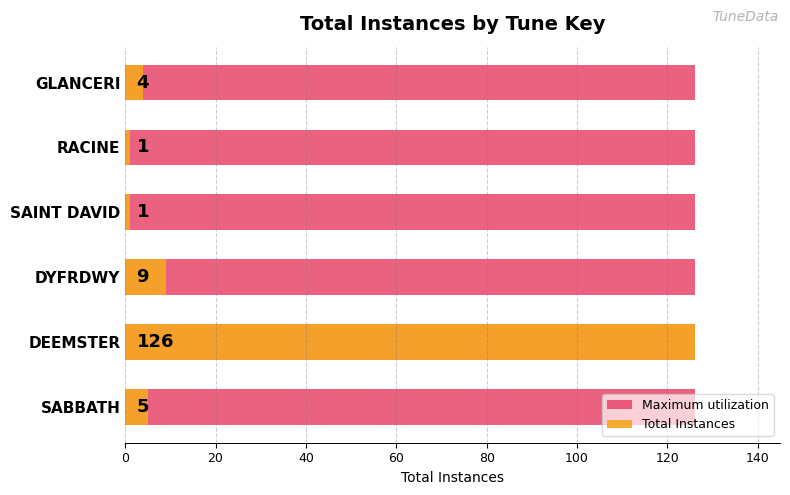

What are all the series names shown in the legend?

Maximum utilization, Total Instances